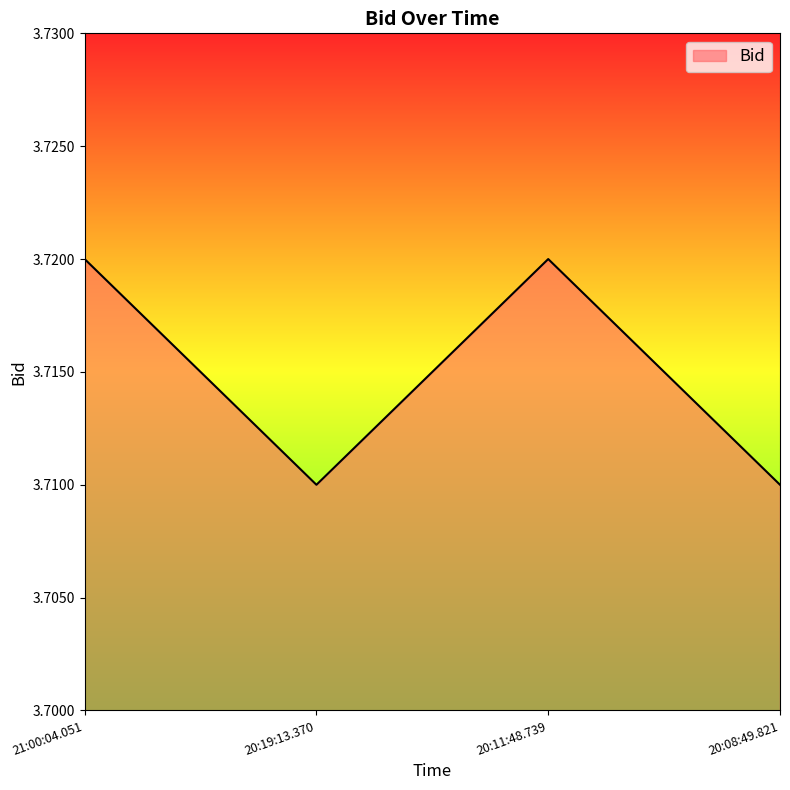

Count the values in the range 3 to 4.

4